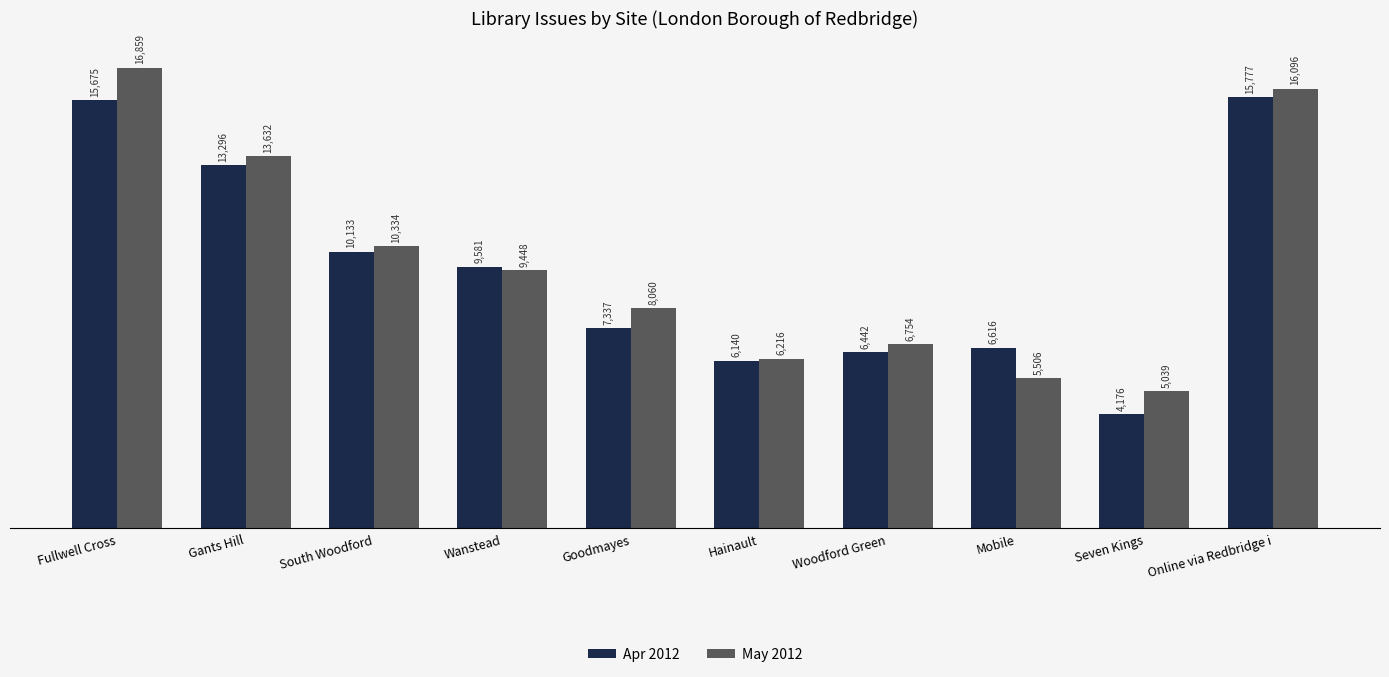

Rank the series by their maximum value, from highest to lowest.

May 2012, Apr 2012